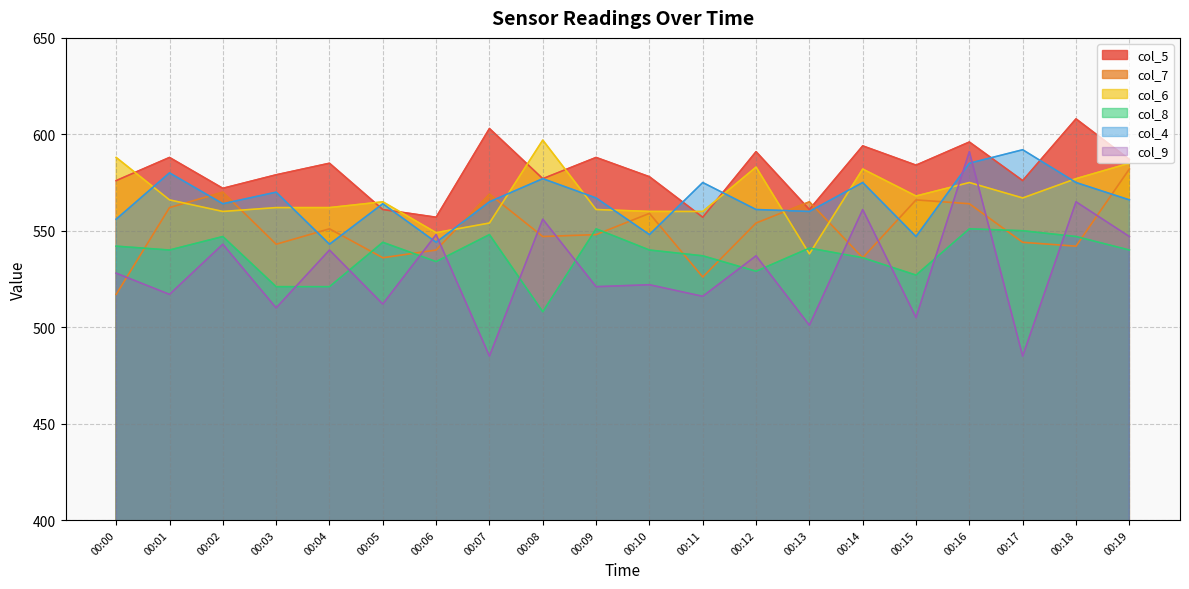

Between 00:02 and 00:12, which series saw the biggest shift?

col_6